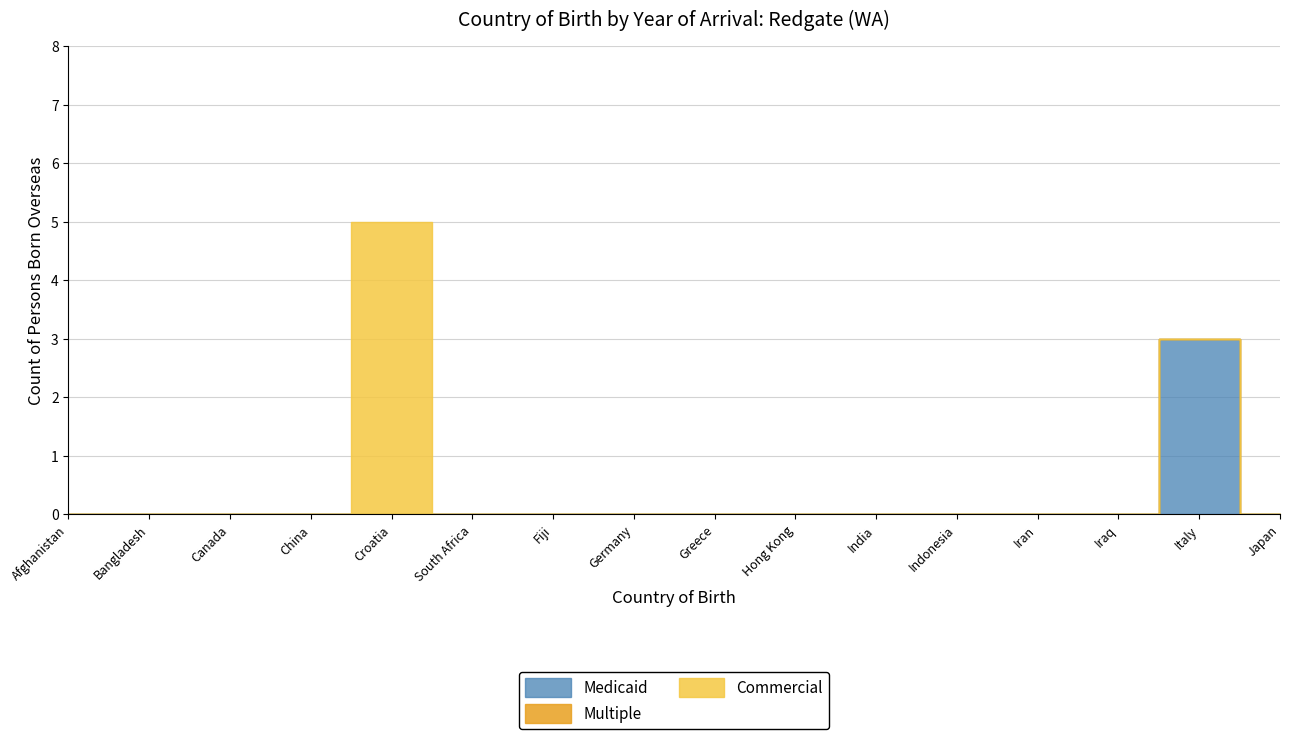

What is the label of the 6th point from the right?

India